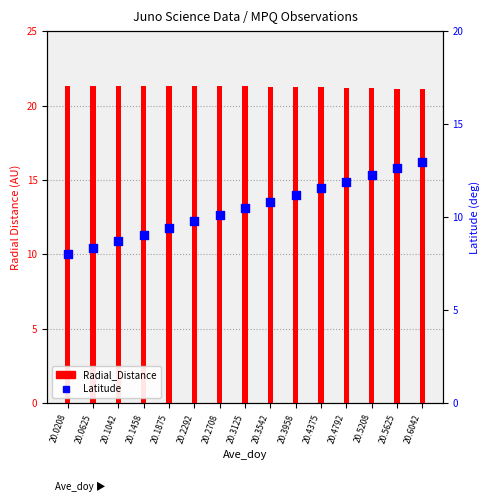

Is the value of Radial_Distance at 20.3958 greater than the value of Latitude at 20.5208?

Yes